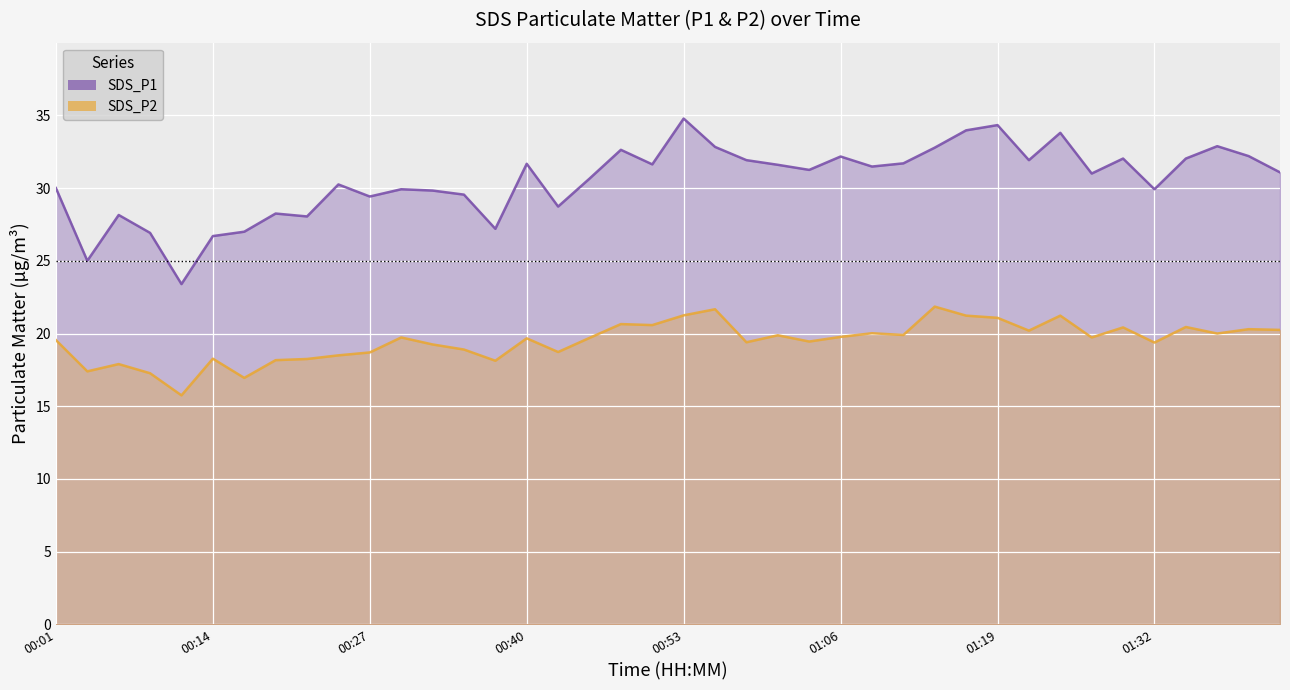

True or false: SDS_P2 and SDS_P1 intersect in this chart.

False